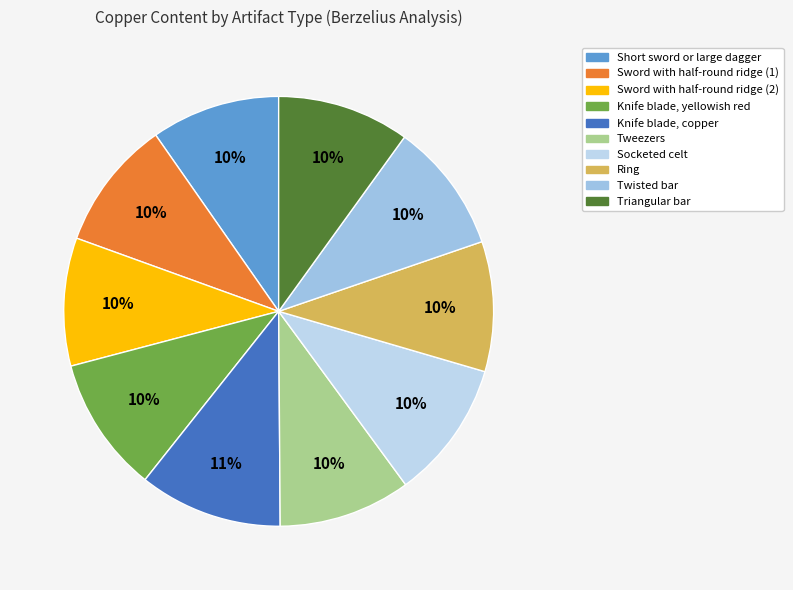

Between Knife blade, yellowish red and Socketed celt, which is larger?

Socketed celt